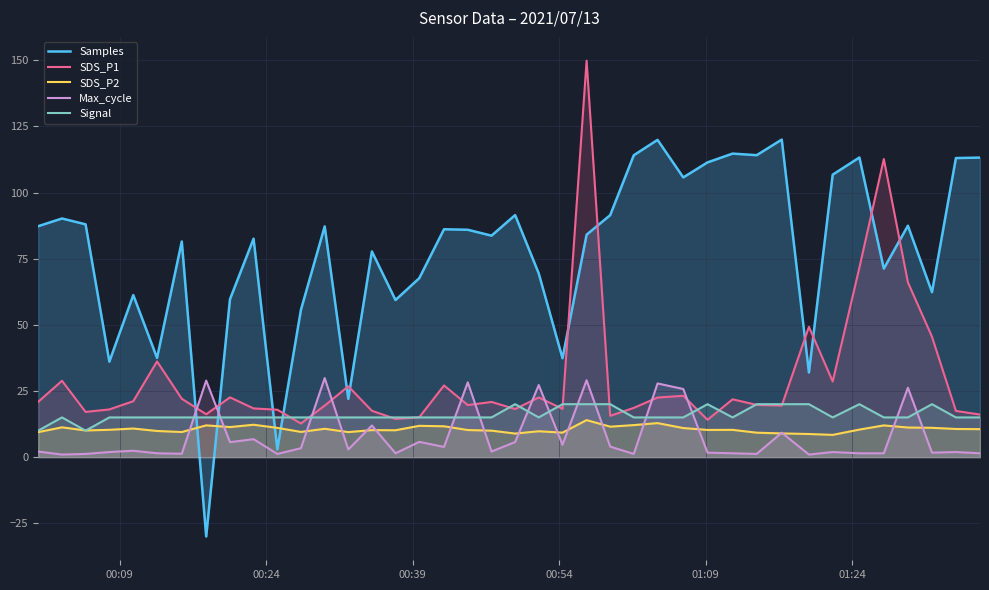

How many intersections are there between Max_cycle and Signal?

14